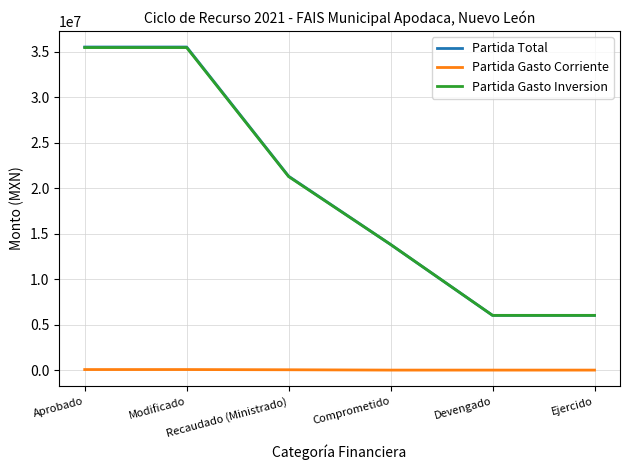

How many Partida Gasto Corriente values are between 0 and 60000?

6